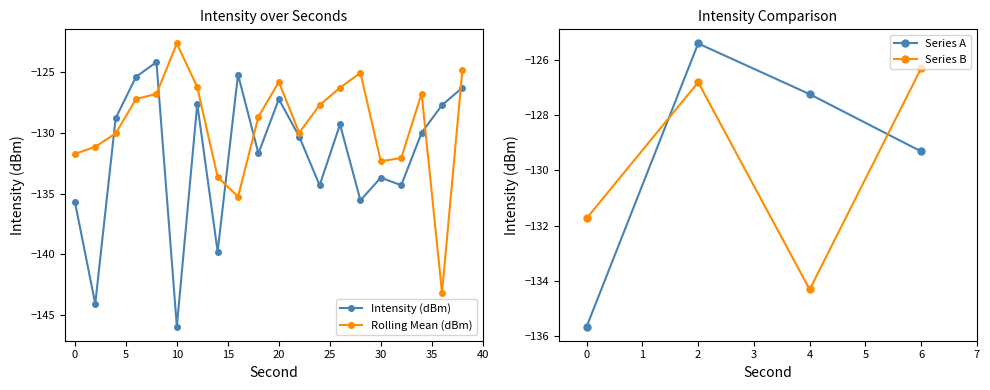

The value of Series A at 0 is -135.7. True or false?

True